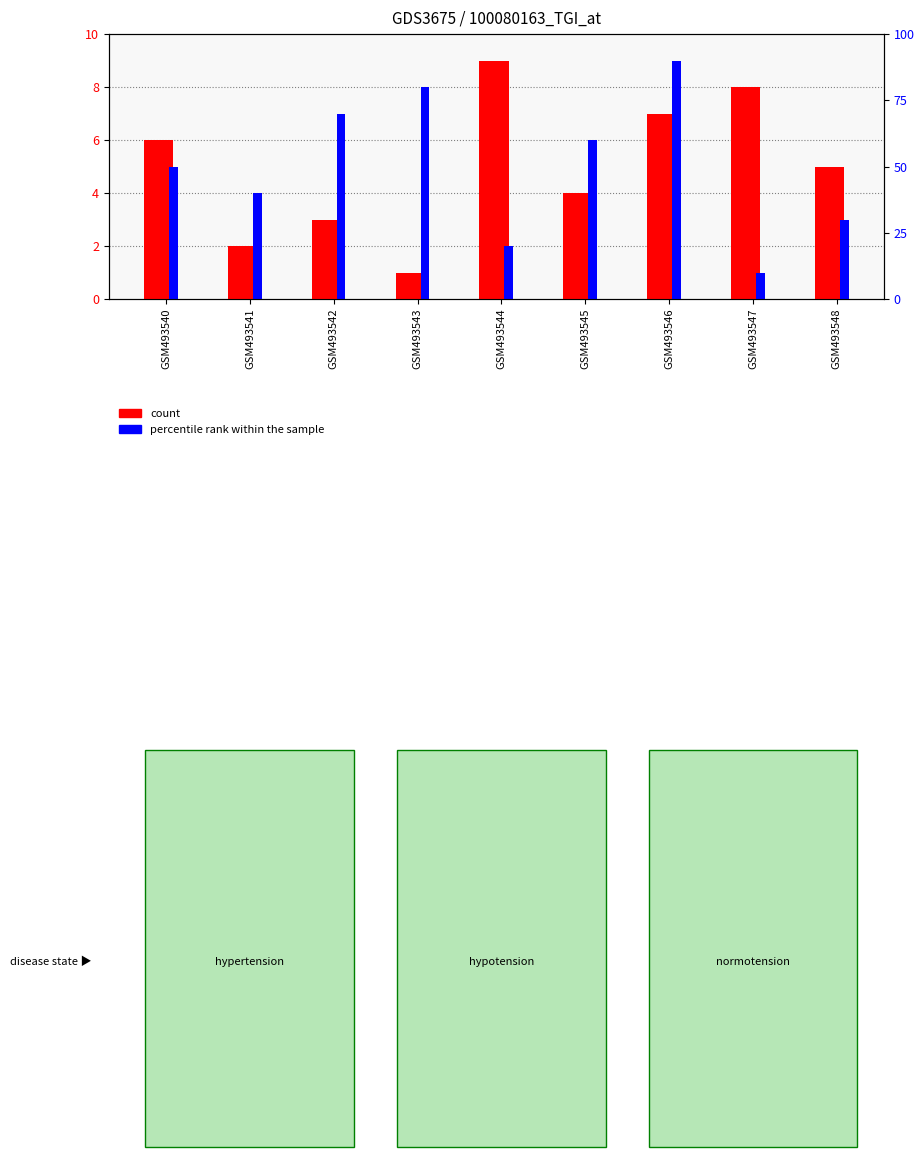

Is it true that percentile rank within the sample equals 5 at GSM493540?

True